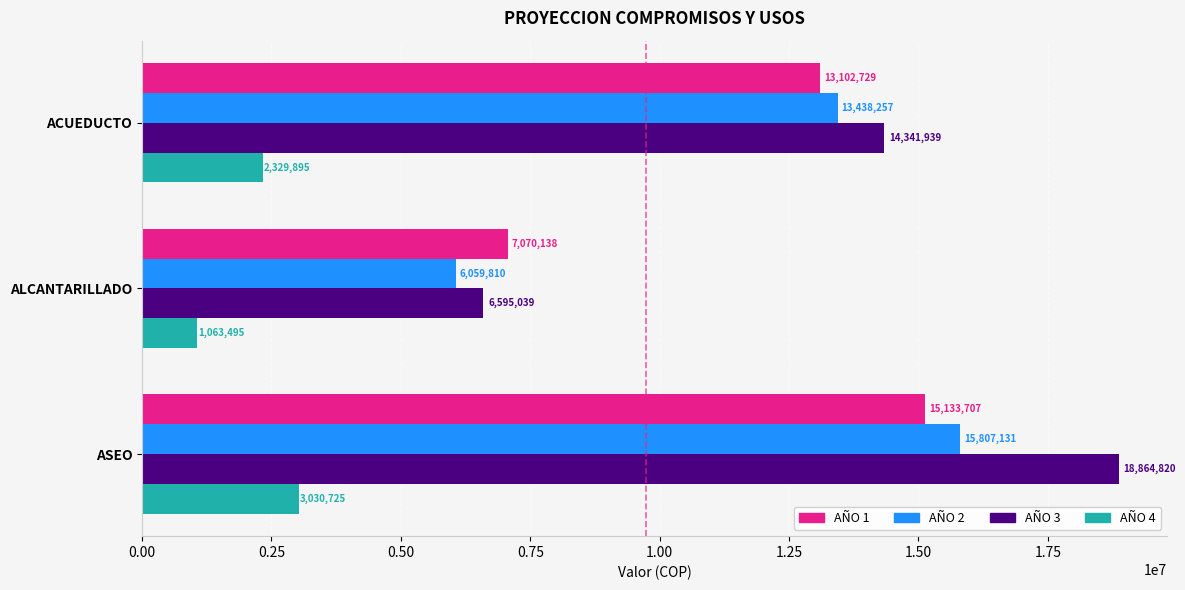

At which label is AÑO 2 closest to 10933470?

ACUEDUCTO